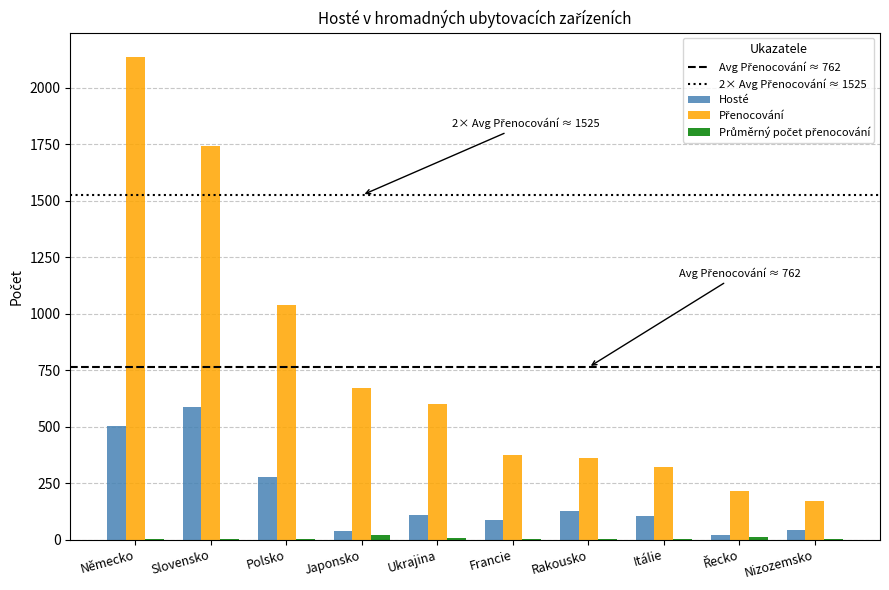

True or false: Hosté has a value of 781.5 at Německo.

False